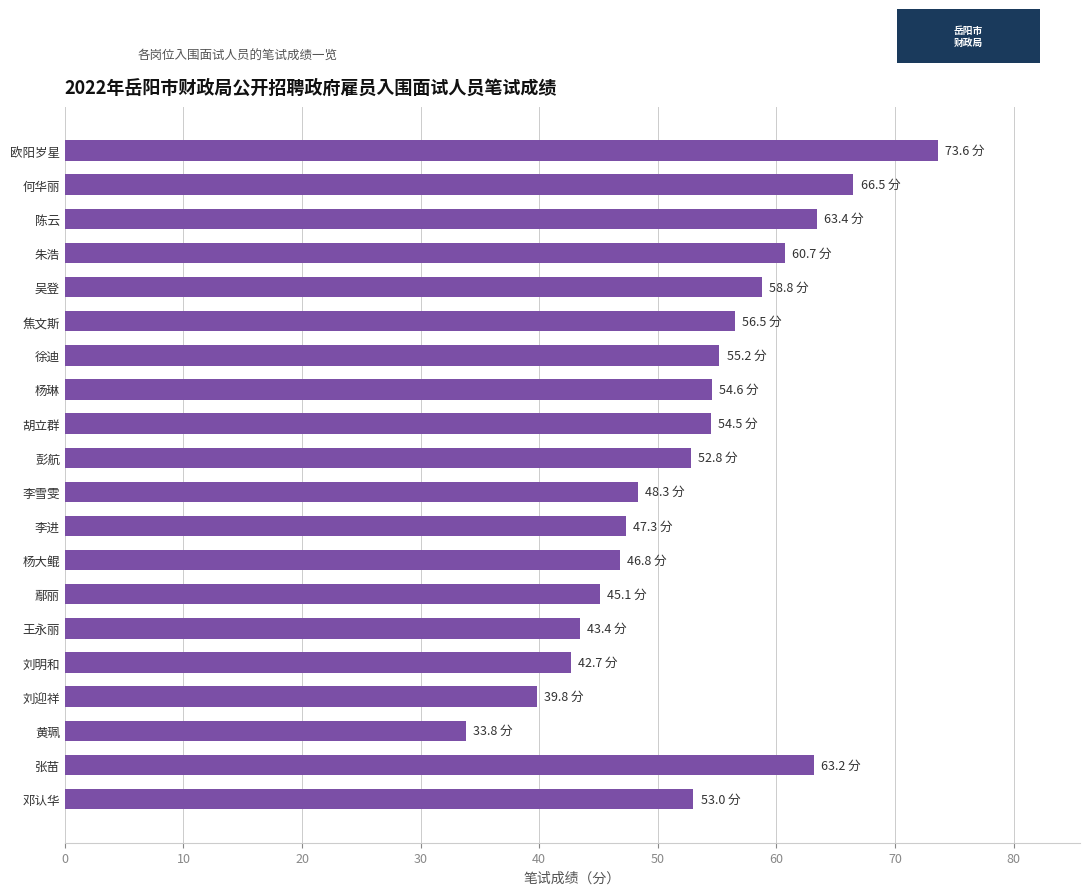

What is the minimum value shown in the chart?

33.8